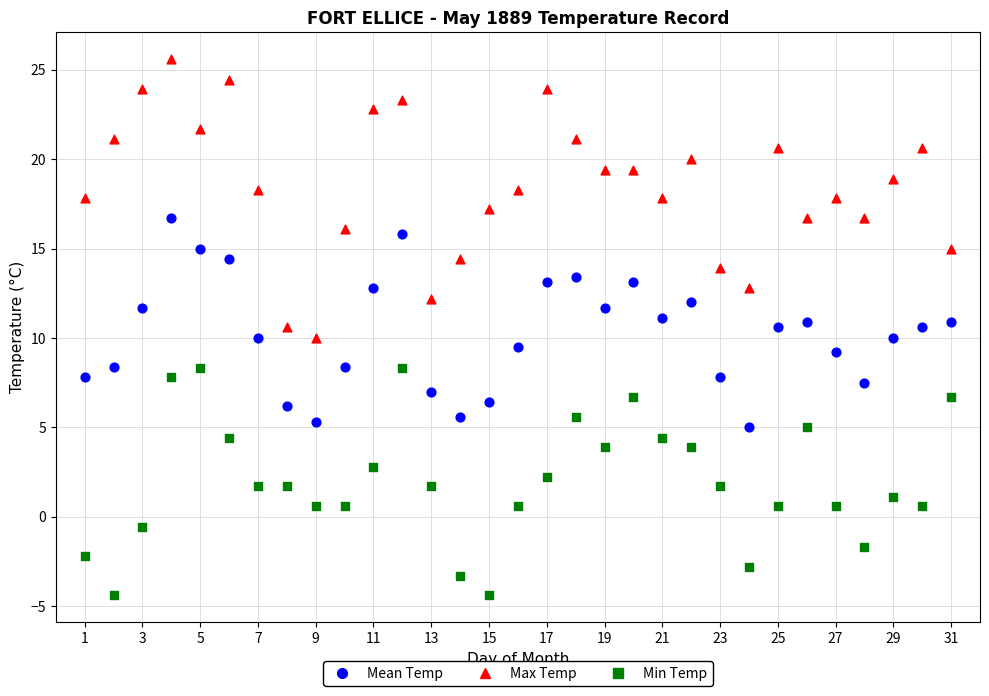

Which series reaches the minimum Y coordinate?

Min Temp